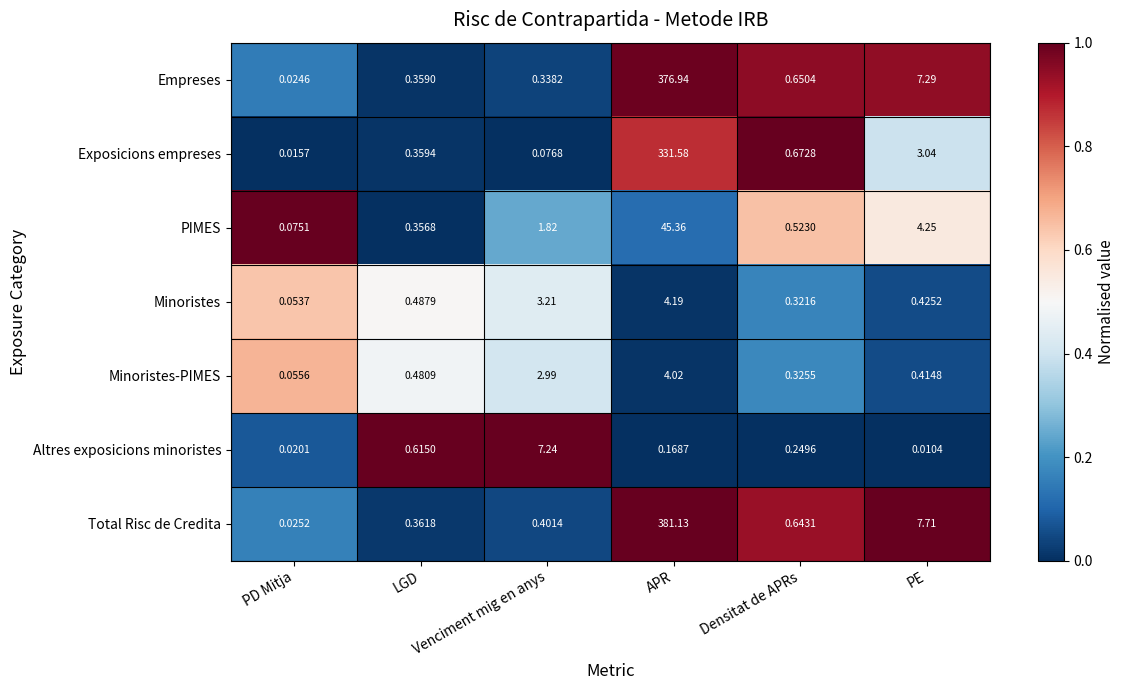

At which category is the sum across all series the highest?

APR